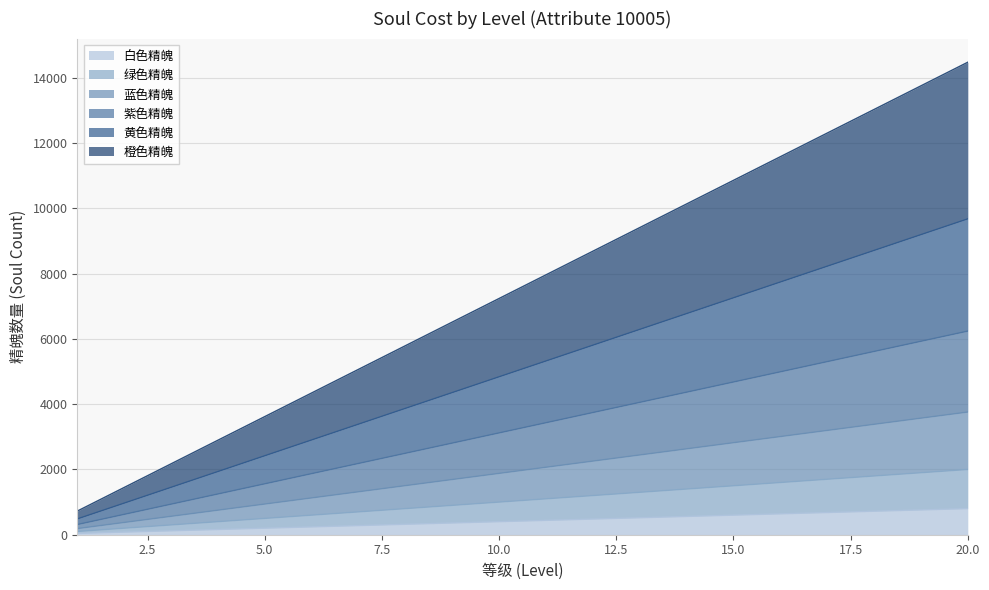

What is the sum of all 白色精魄 values?

8400